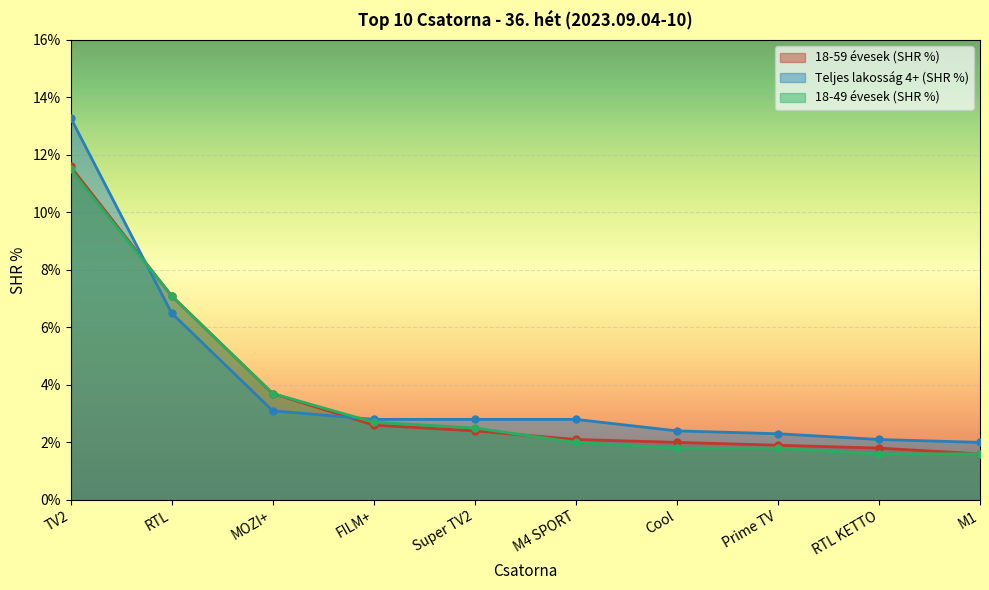

What is the minimum value shown in the chart?

1.6